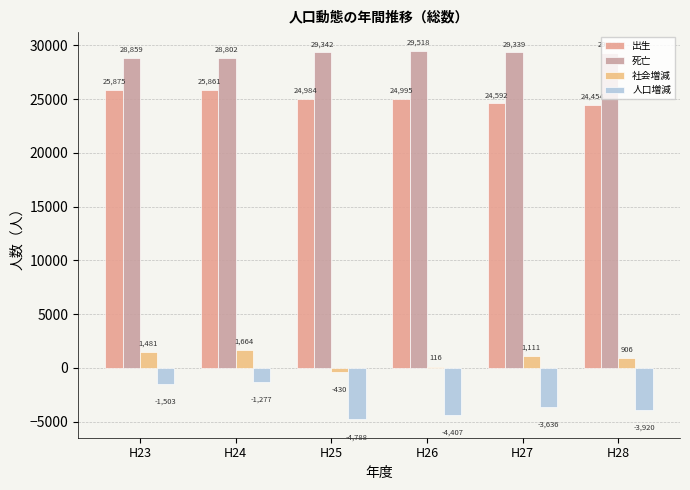

Between H27 and H28, which series saw the biggest shift?

人口増減